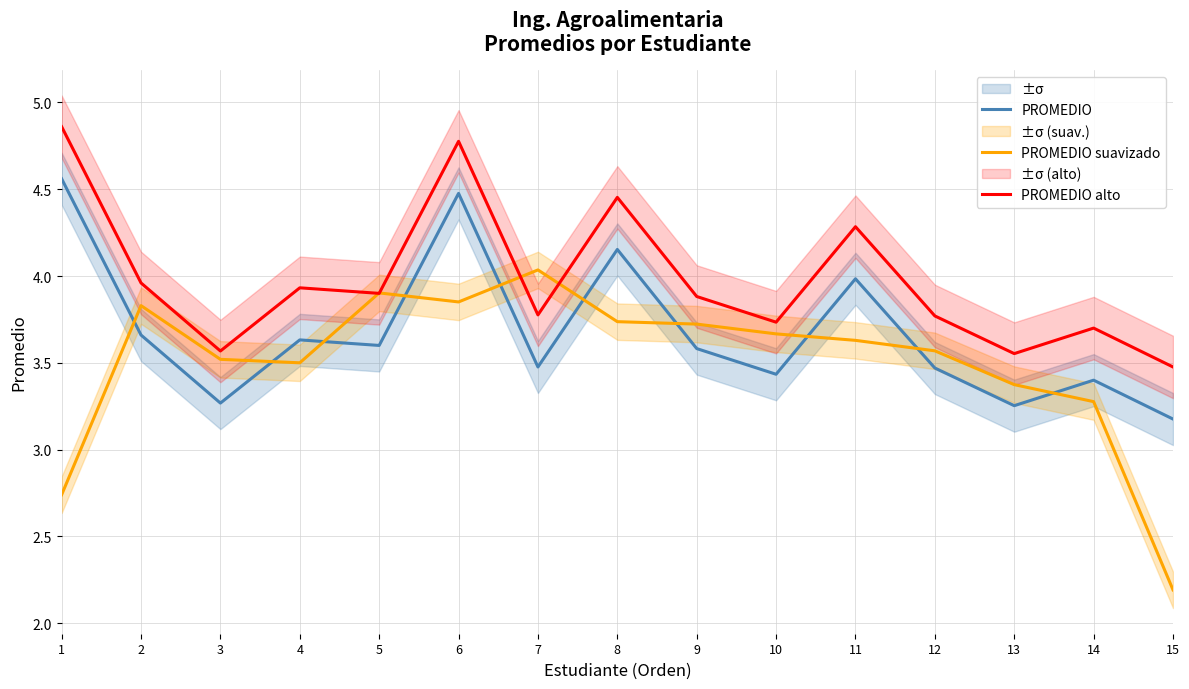

True or false: PROMEDIO alto has a value of 3.5 at 15.

True